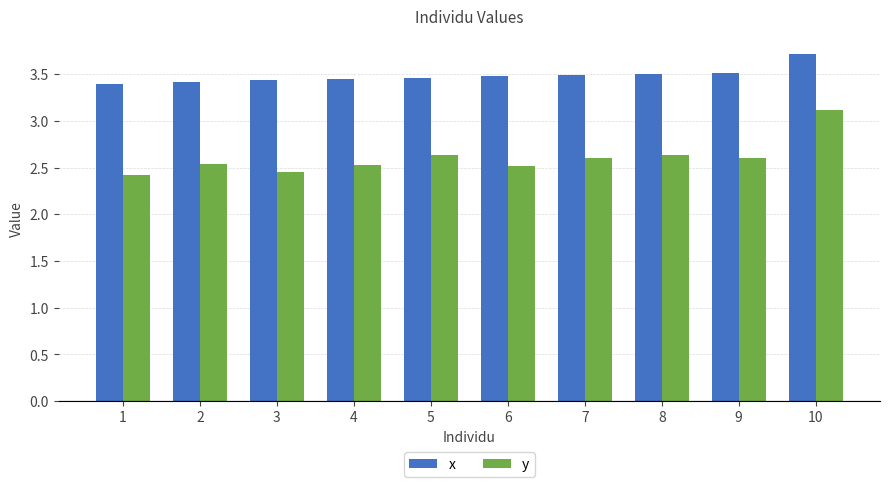

What is the minimum value shown in the chart?

2.4